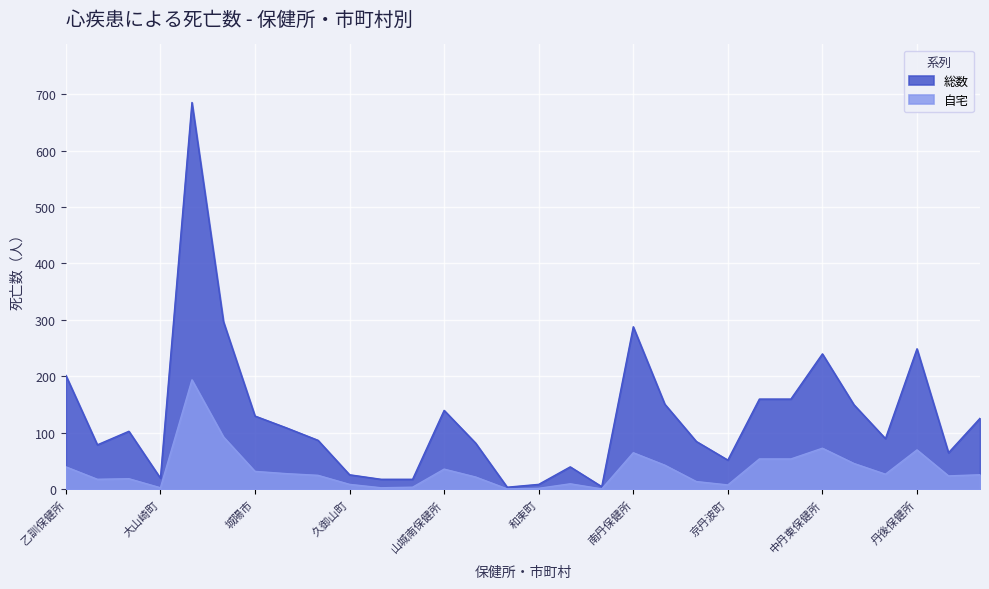

Read the 総数 value at 京丹波町, to the nearest 100.

100